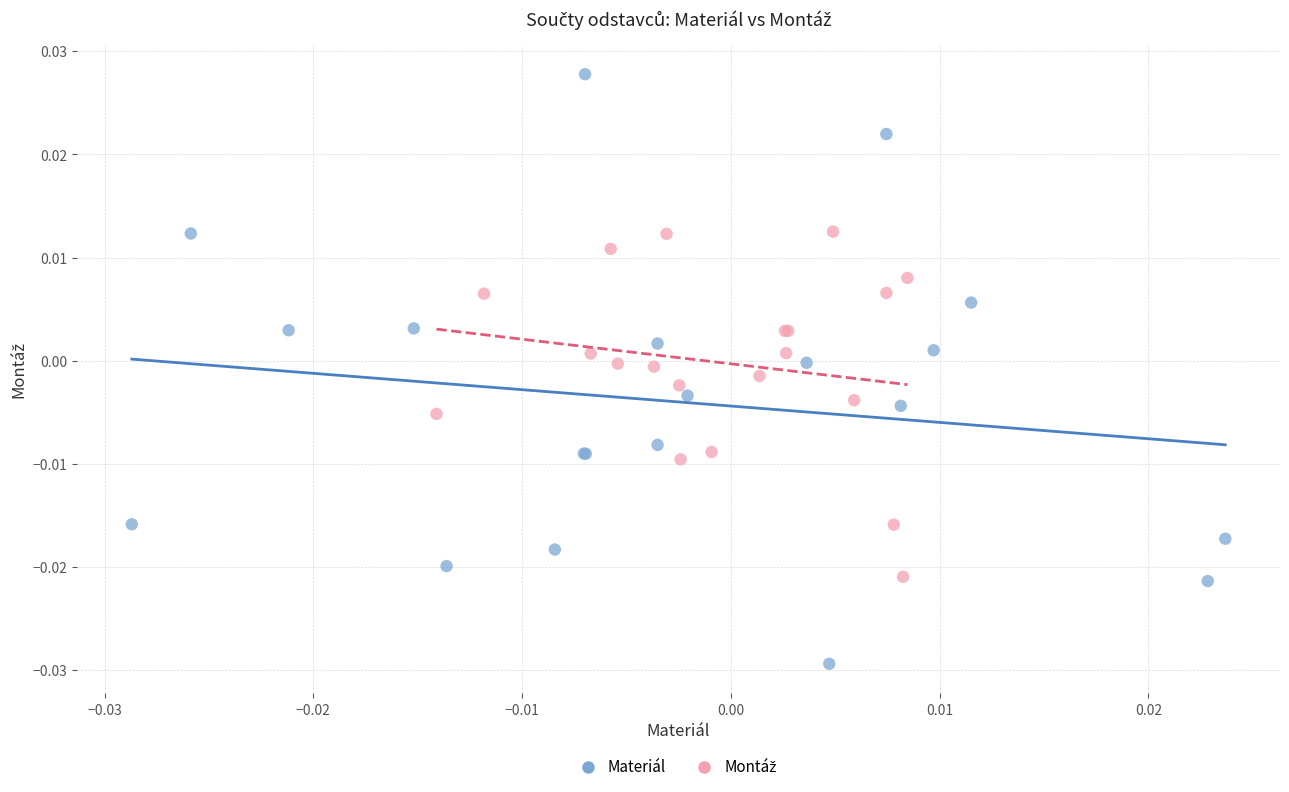

Which series has the widest spread of Y values?

Materiál